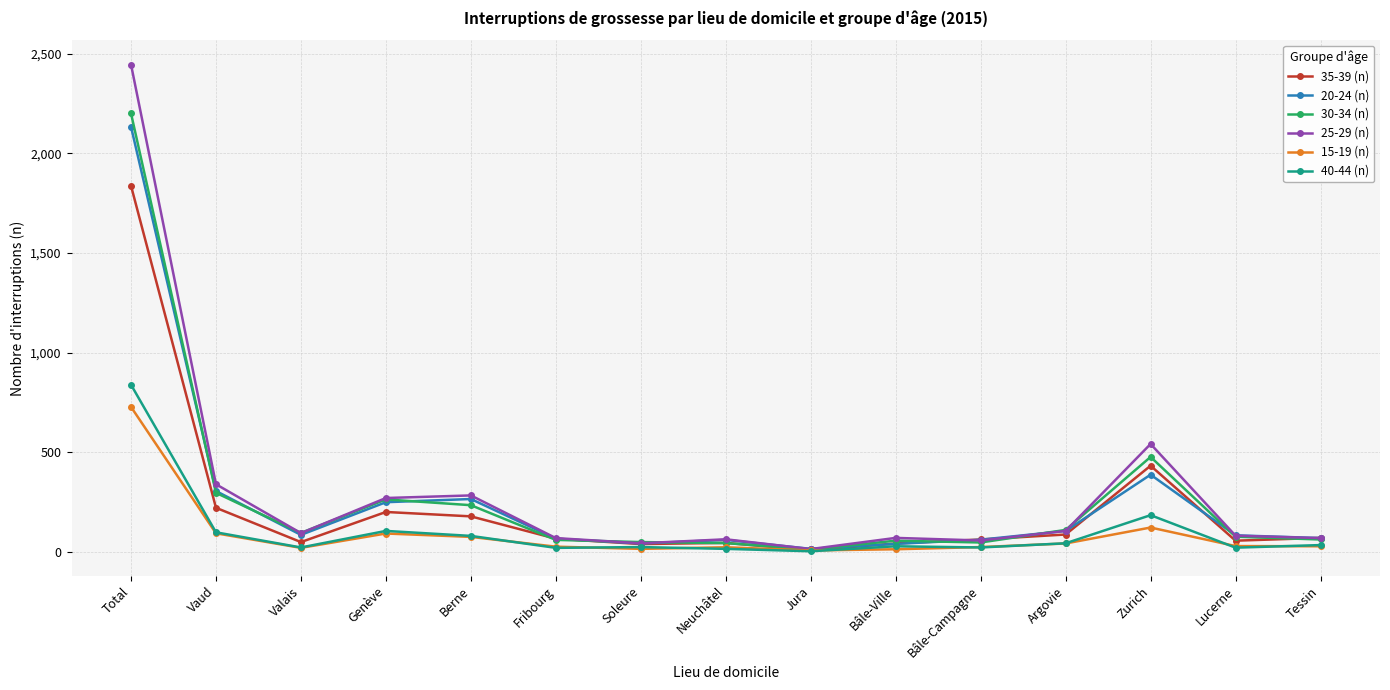

True or false: 30-34 (n) has more than 2 interior local peaks.

True